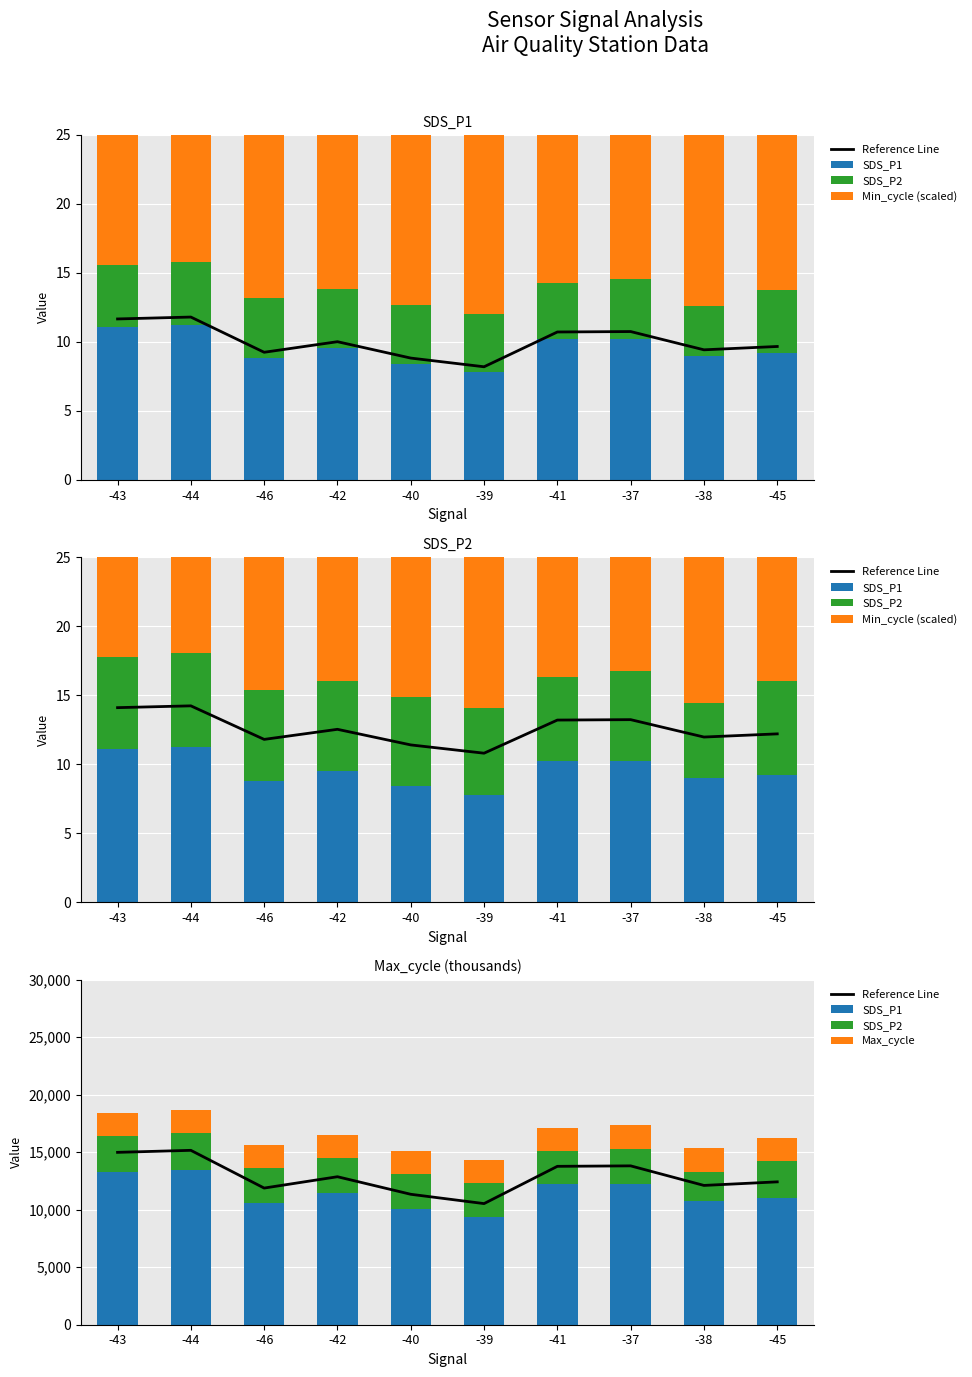

Which label corresponds to the largest value in the chart?

-44